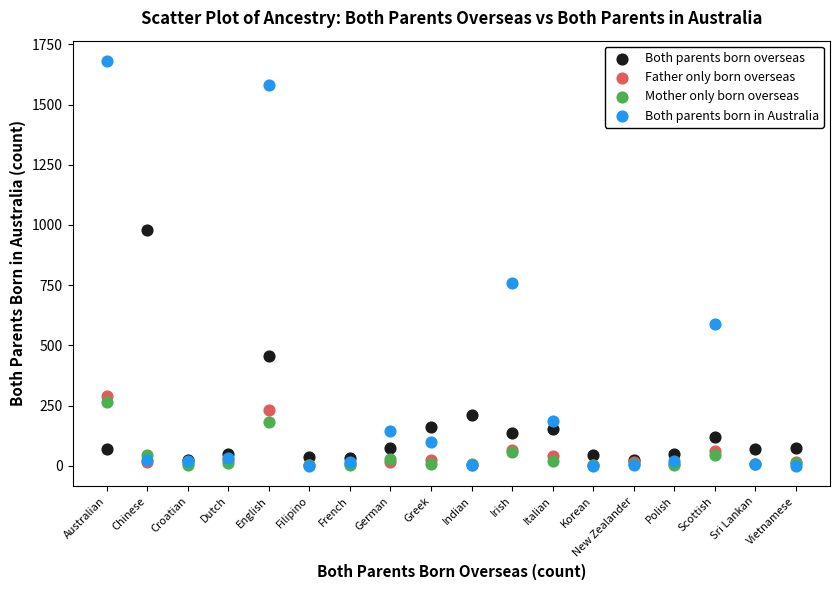

What are all the series names shown in the legend?

Both parents born overseas, Father only born overseas, Mother only born overseas, Both parents born in Australia